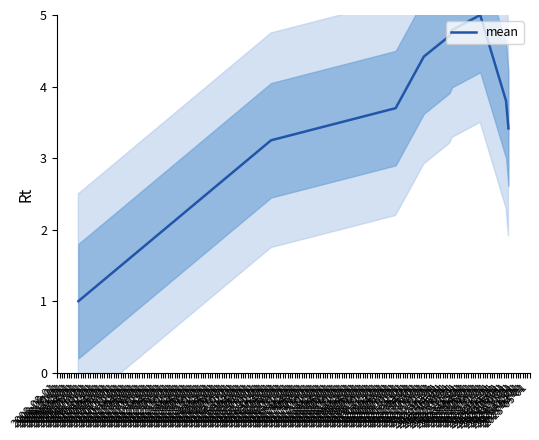

Count the number of categories in the chart.

9